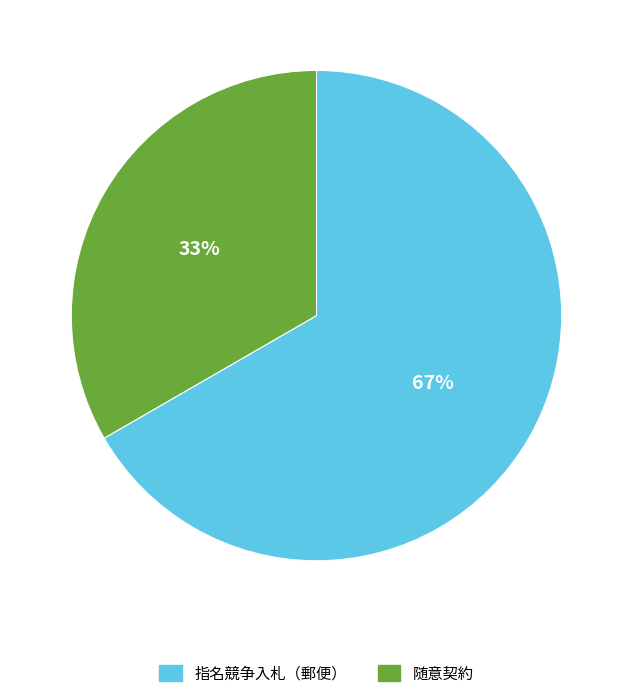

True or false: 指名競争入札（郵便） accounts for 67% of the total.

True